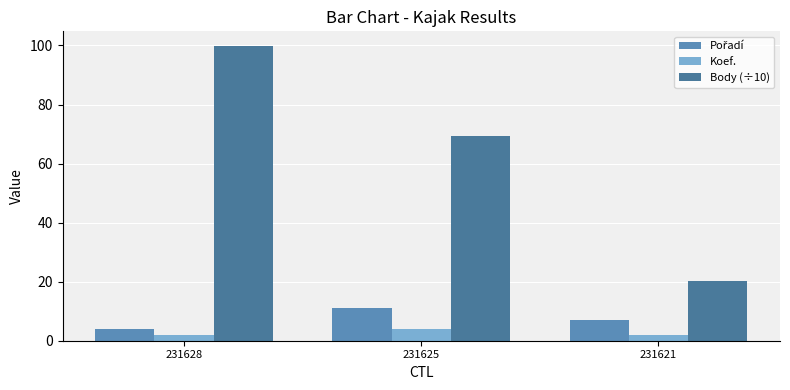

Rank the series by their maximum value, from lowest to highest.

Koef., Pořadí, Body (÷10)